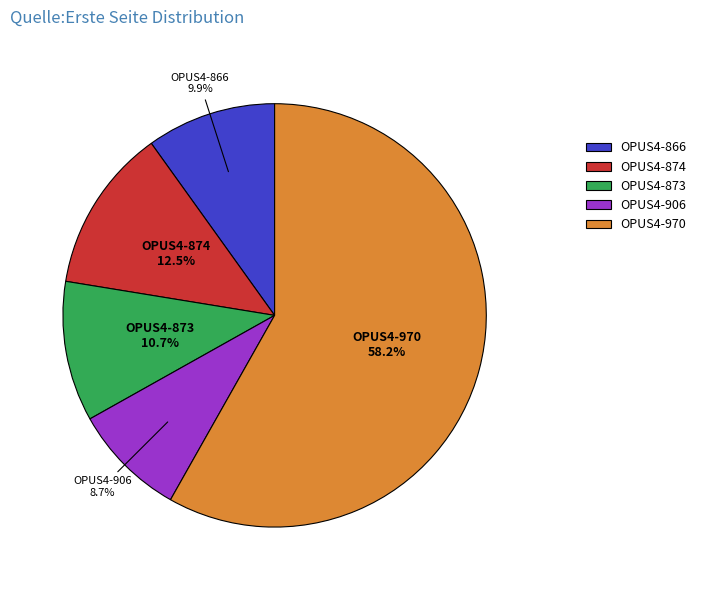

To the nearest percent, what is the combined percentage of OPUS4-970 and OPUS4-874?

71%